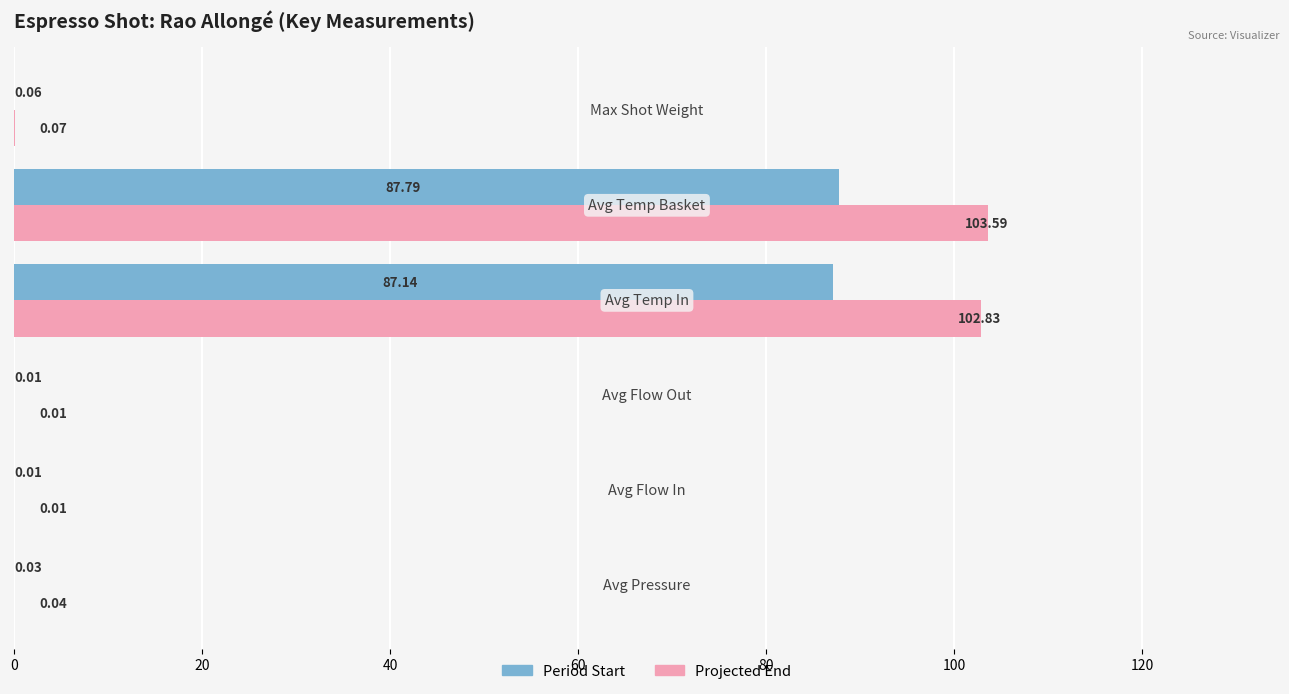

What are all the series names shown in the legend?

Period Start, Projected End